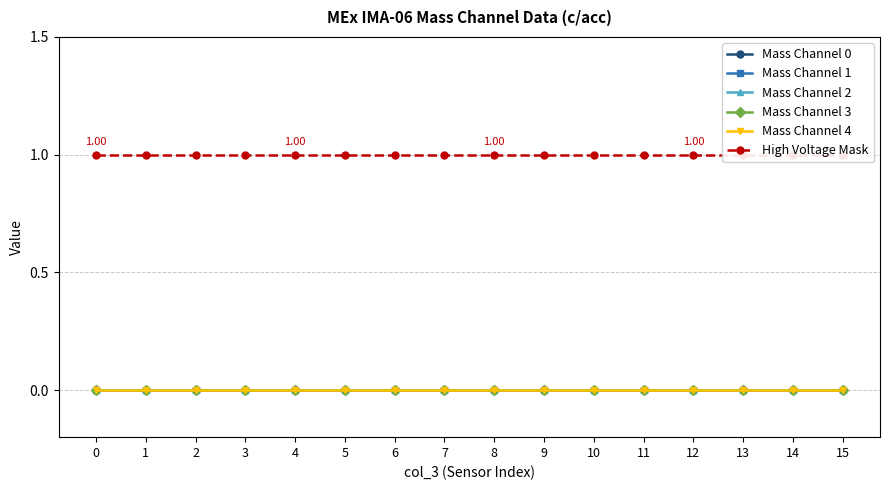

Which series changed the most between 5 and 6?

Mass Channel 0